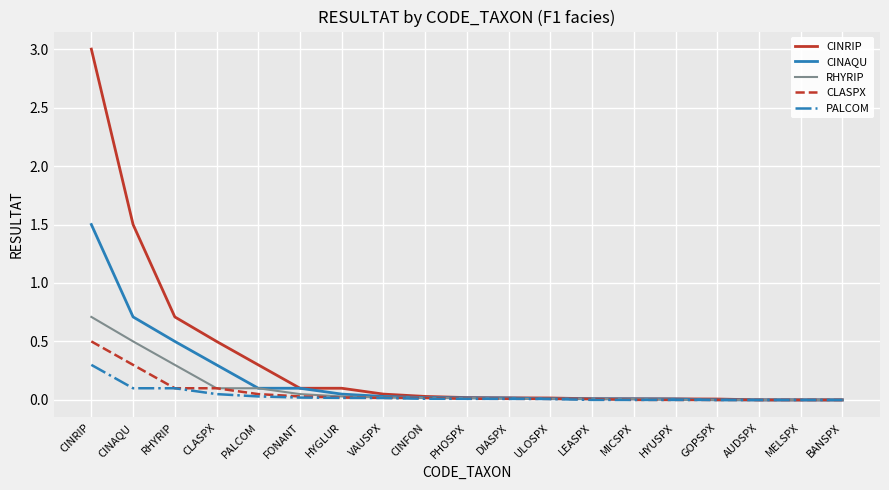

Which series has the largest total across all categories?

CINRIP